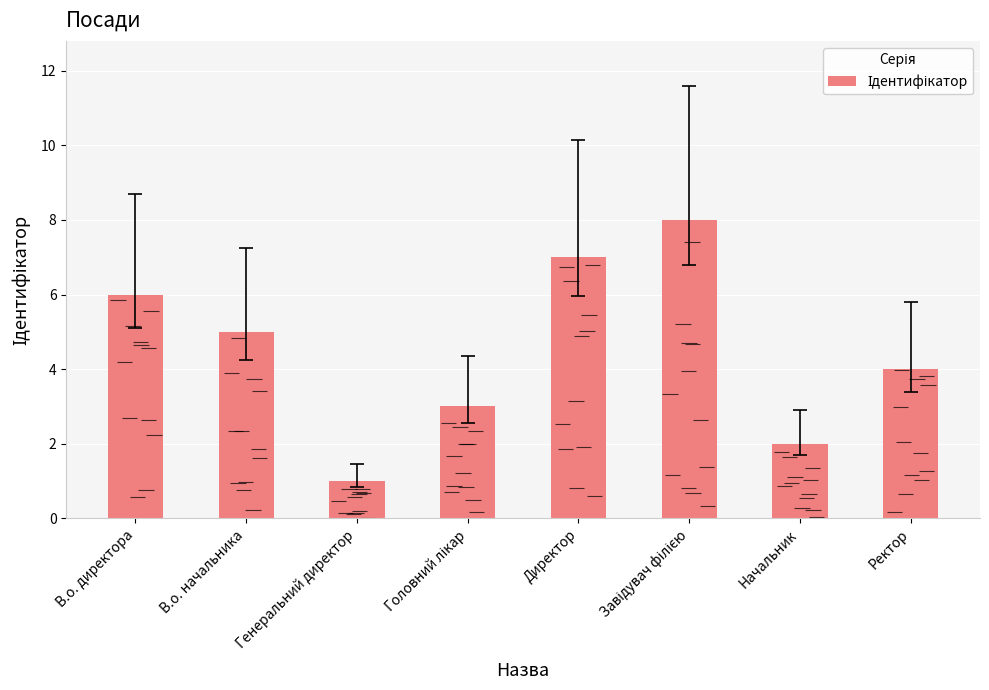

Which has a higher value, В.о. директора or Головний лікар?

В.о. директора